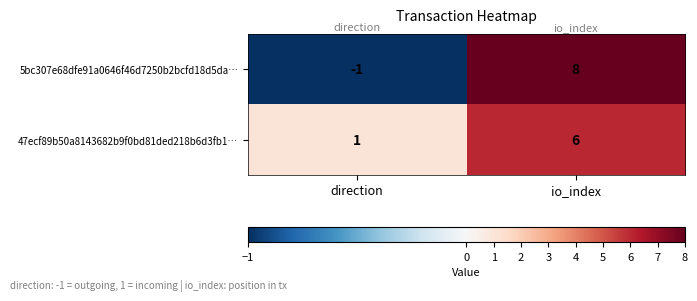

How many series are shown in this chart?

2